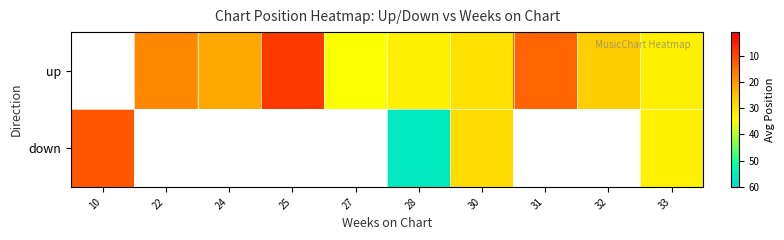

What is the minimum value shown in the chart?

8.0